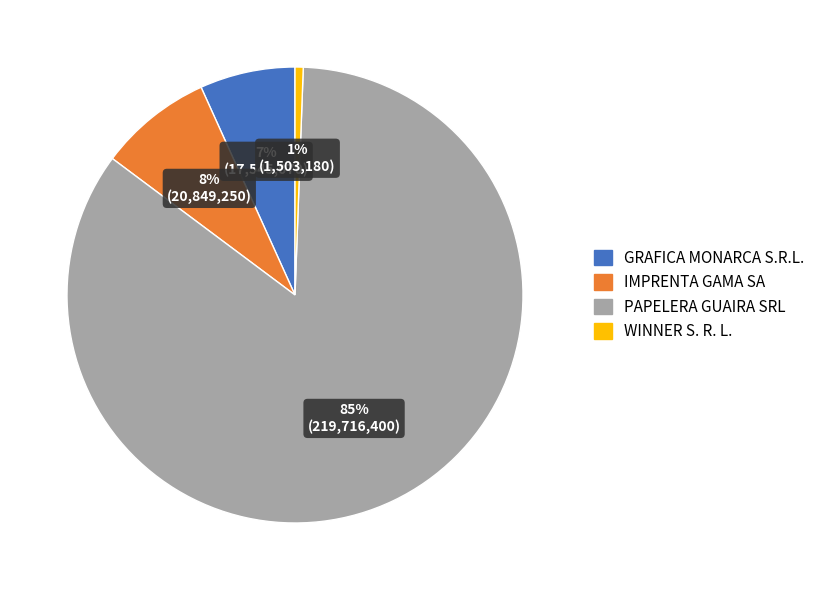

Rank the categories by value from lowest to highest.

WINNER S. R. L., GRAFICA MONARCA S.R.L., IMPRENTA GAMA SA, PAPELERA GUAIRA SRL